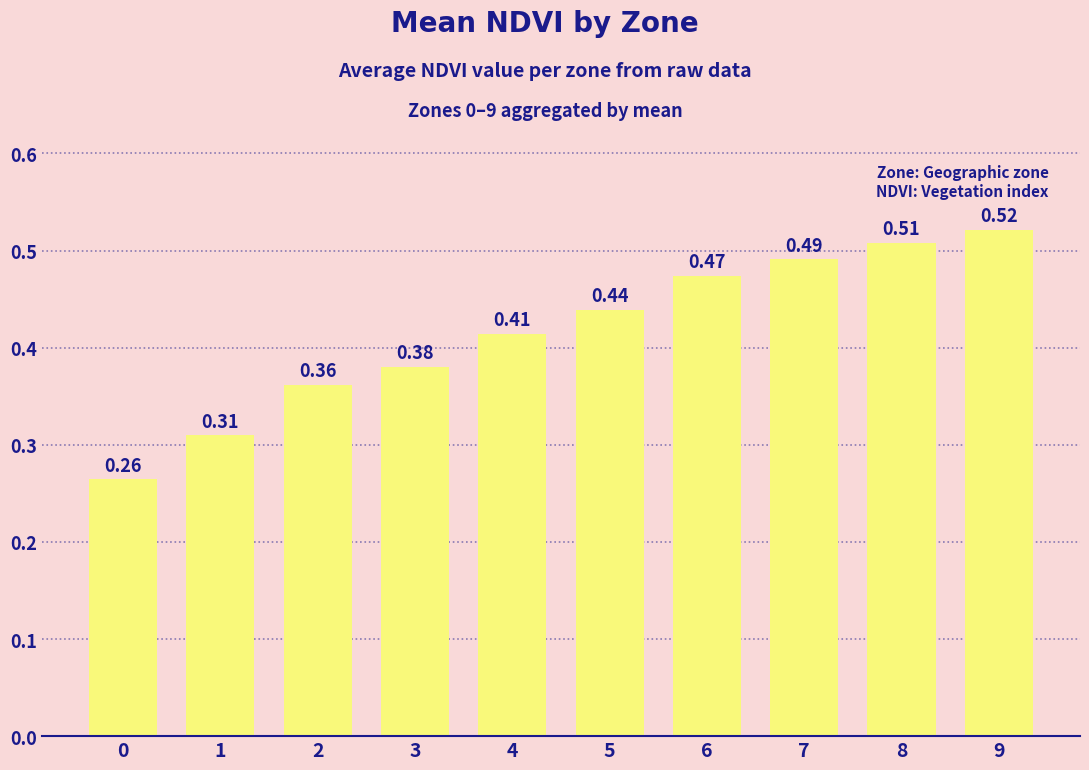

Rank the categories by value from highest to lowest.

9, 8, 7, 6, 5, 4, 3, 2, 1, 0